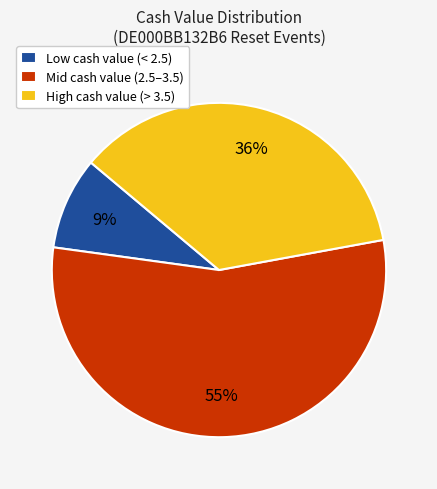

To the nearest percent, what is the difference between the largest and smallest slice percentages?

46%